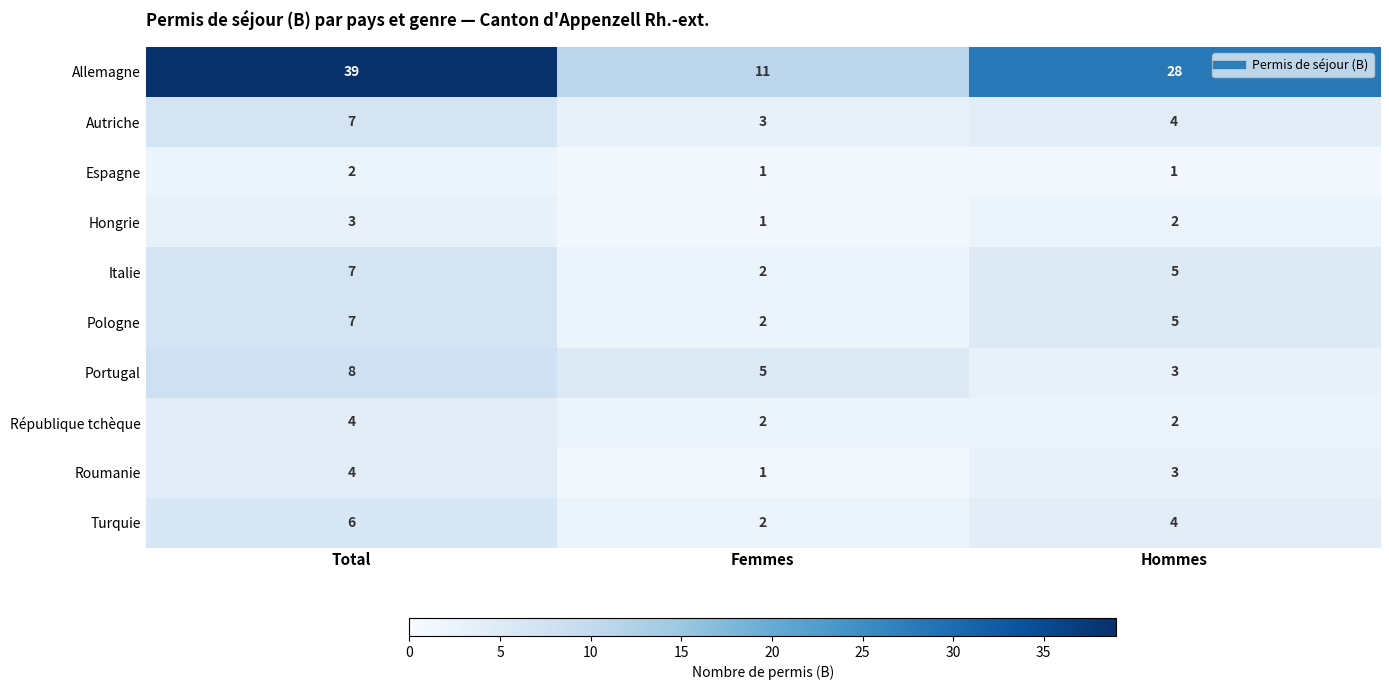

The value of Allemagne at Total is 14. True or false?

False